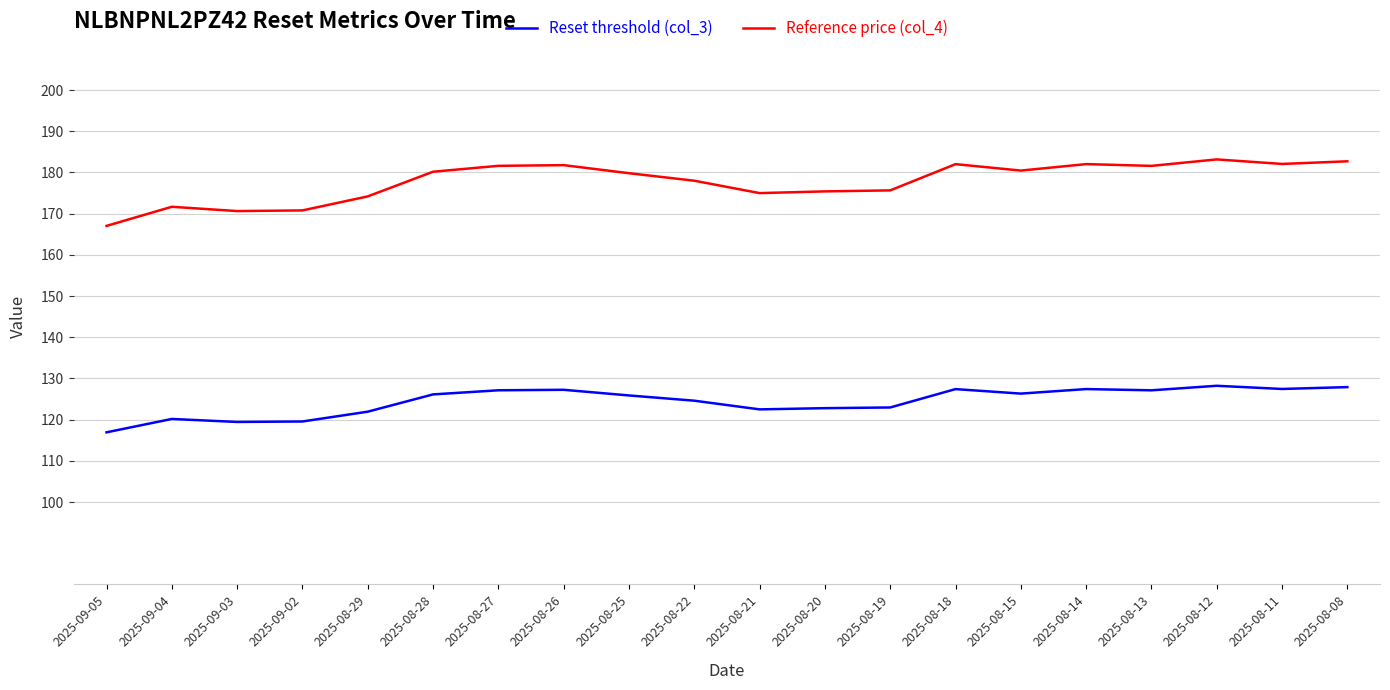

True or false: Reset threshold (col_3) and Reference price (col_4) intersect in this chart.

False